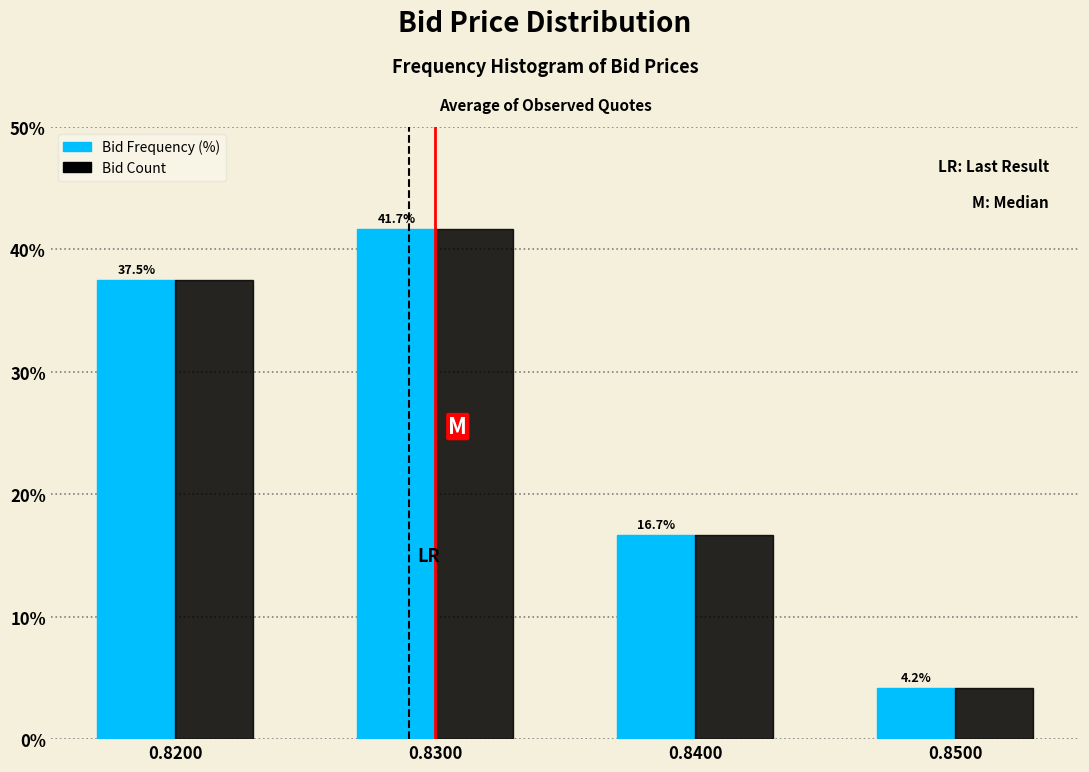

Reading left to right, extract all data points from this chart.

Bid Frequency (%): 37.5	41.7	16.7	4.2
Bid Count: 37.5	41.7	16.7	4.2